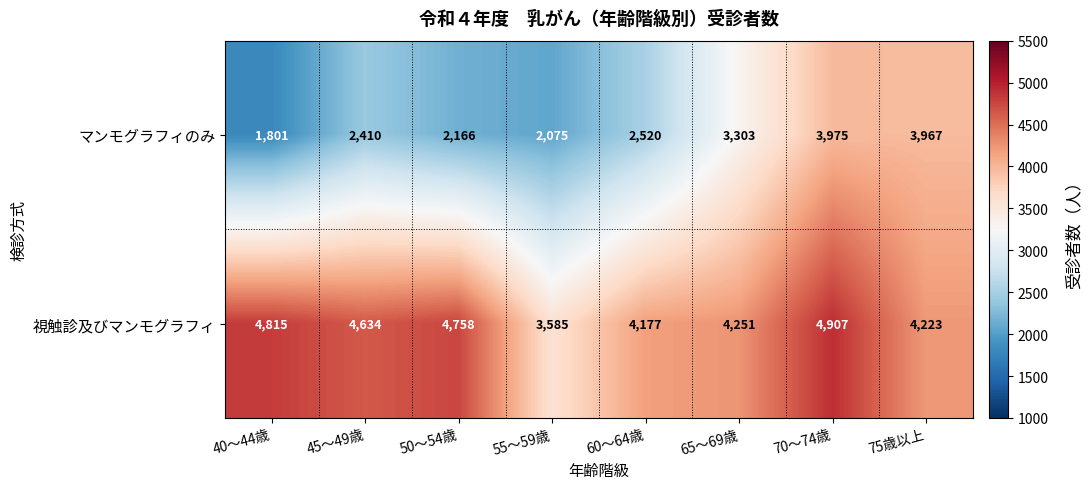

What is the difference between the highest and lowest values at 50～54歳?

2592